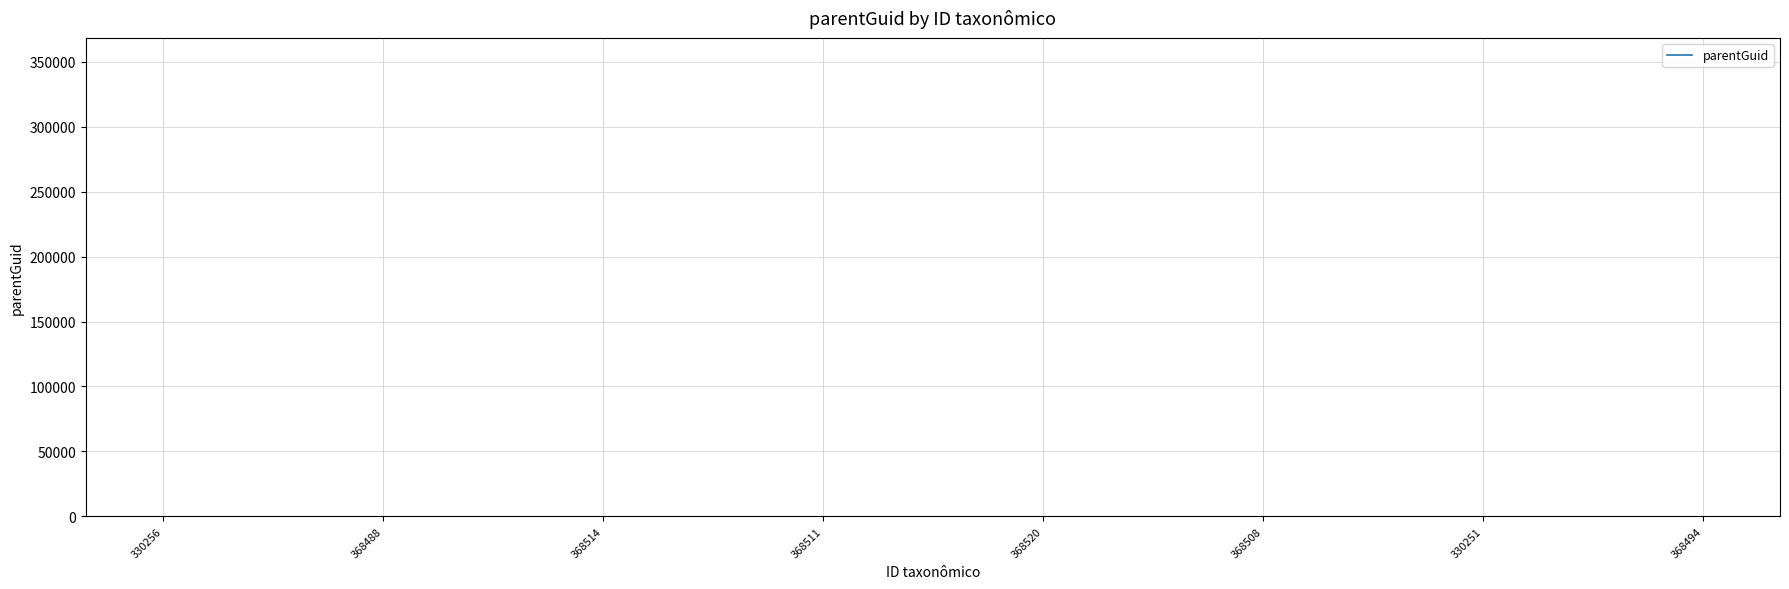

True or false: the data shows 368485 at 368488.

True